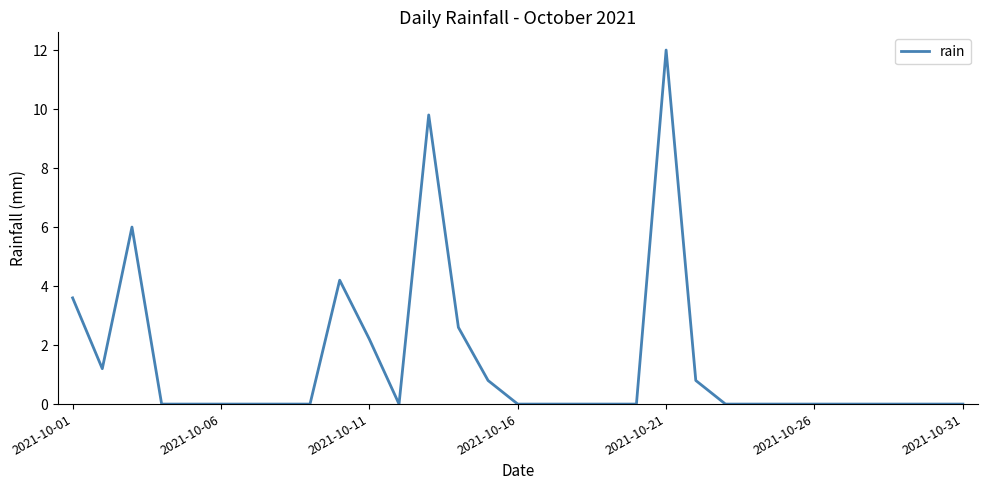

What is the greatest value displayed?

12.0